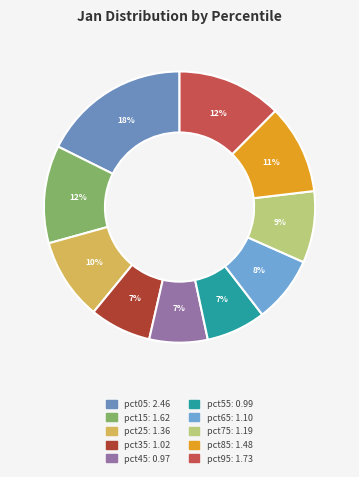

How many slices are in this pie chart?

10